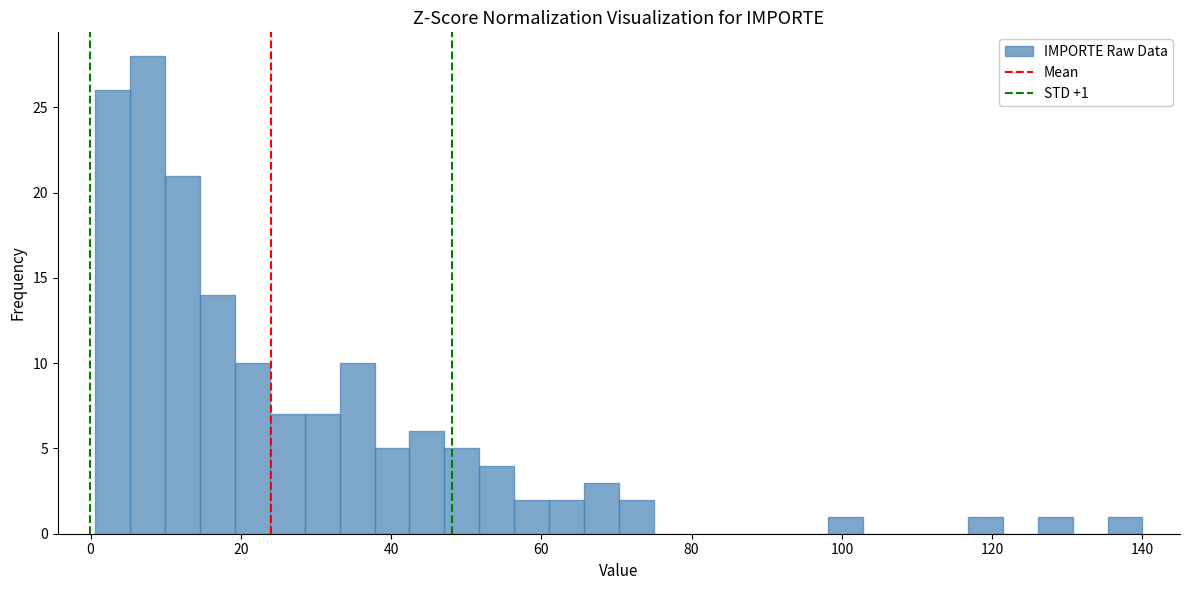

Around what value on the x-axis is the tallest bar? Give the approximate position of its centre, as read against the axis.

8